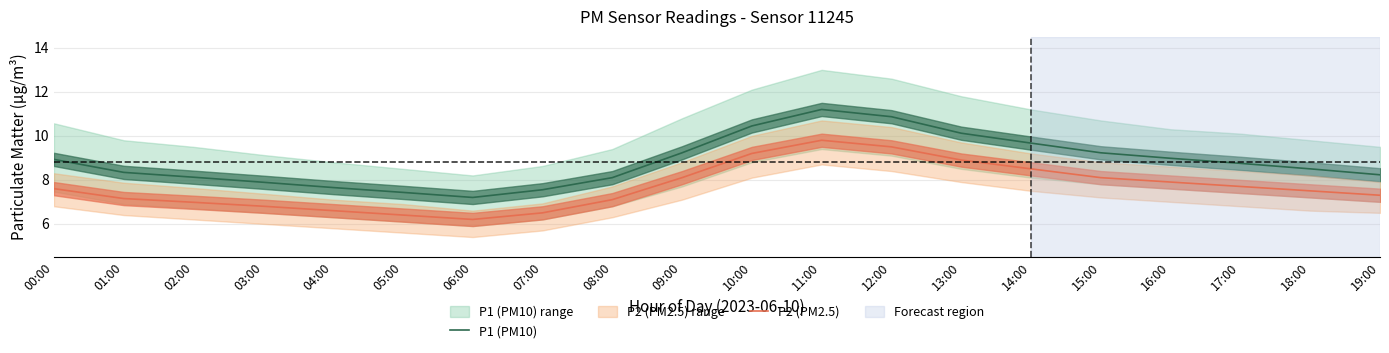

Which label corresponds to the largest value in the chart?

11:00